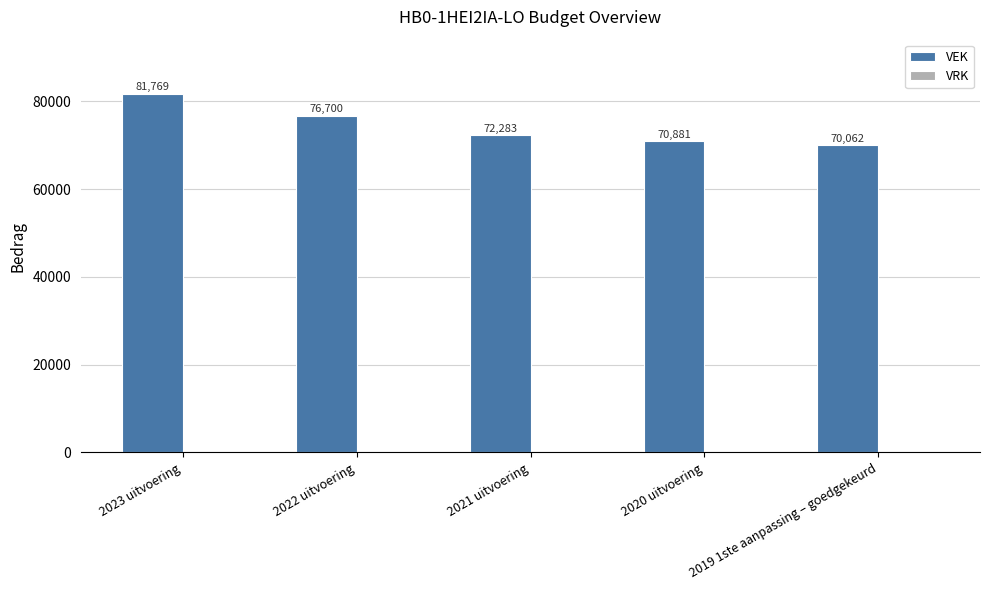

How many bars are there in total?

5